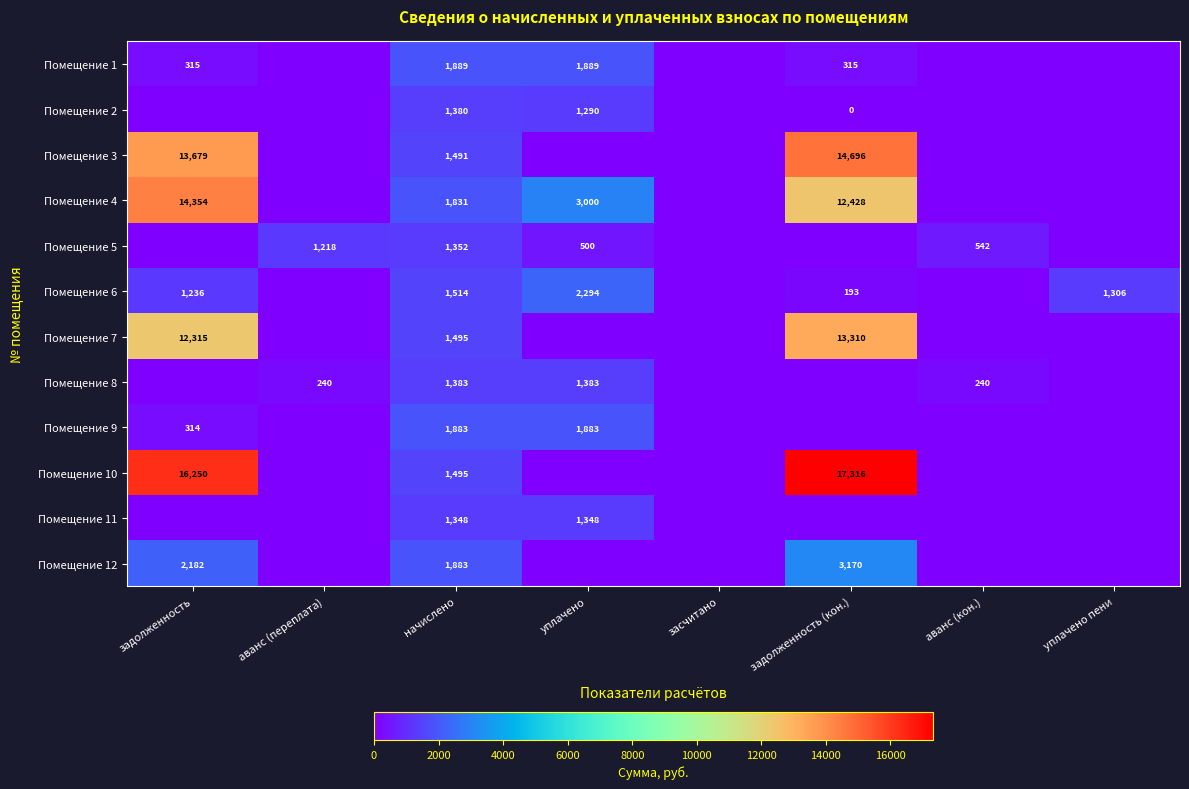

The value of Помещение 4 at задолженность (кон.) is 12428. True or false?

True